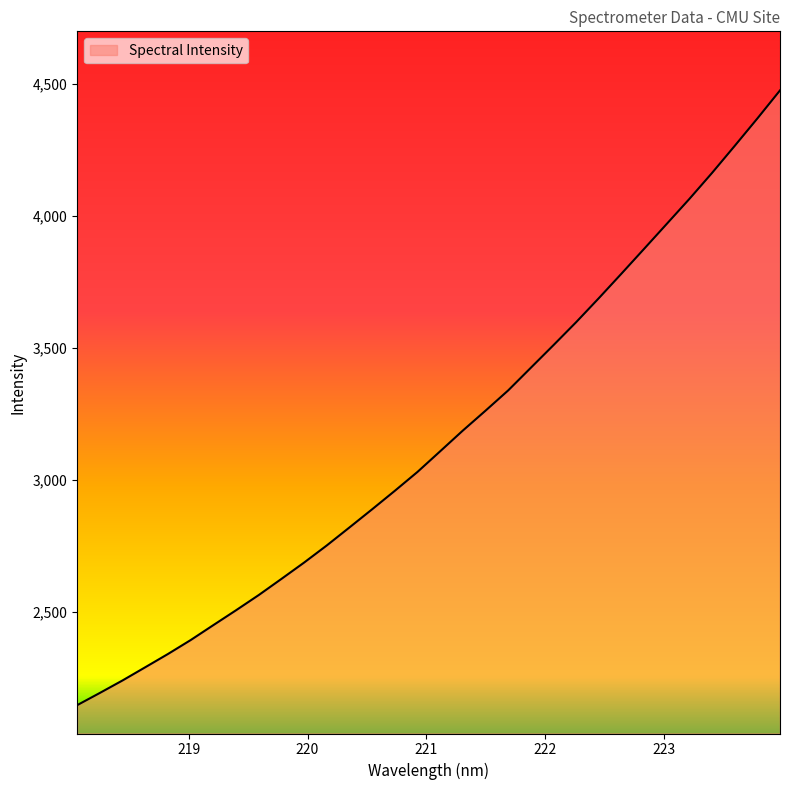

Reading left to right, extract all data points from this chart.

2147.1	2193.4	2240.7	2290.7	2340.9	2393.7	2450.3	2506.6	2564.2	2625.4	2687.3	2752.2	2820.4	2889.2	2959.1	3030.8	3108.9	3187.4	3262.7	3339.5	3425.3	3511.1	3598.1	3688.9	3781.9	3876.0	3970.5	4065.2	4163.7	4266.0	4369.9	4476.3